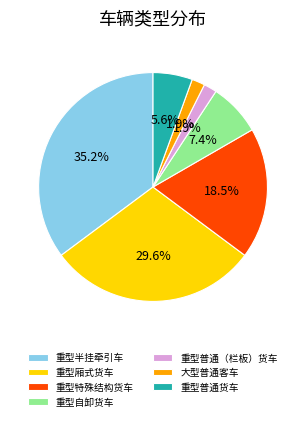

To the nearest percent, what is the difference between the largest and smallest slice percentages?

33%